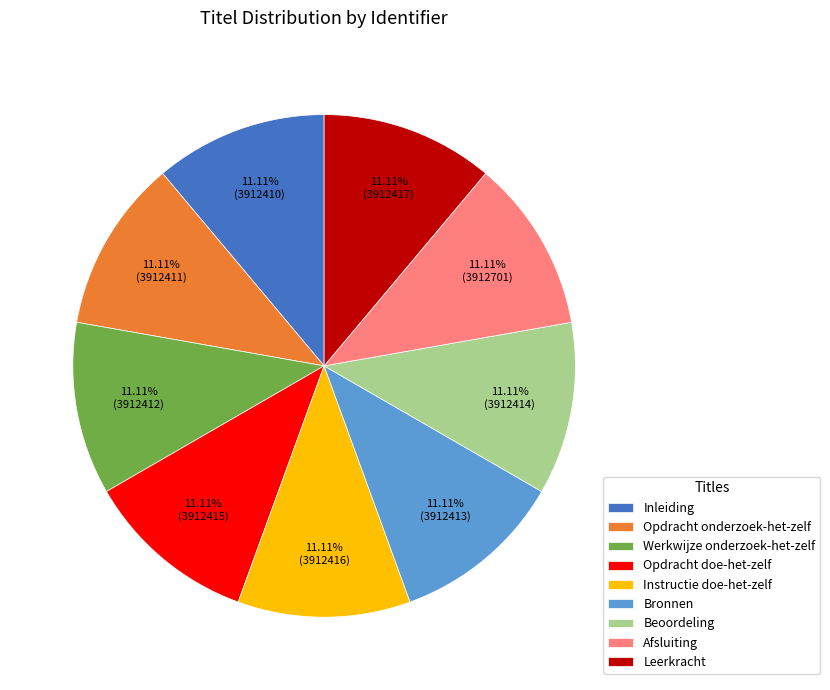

Does any single category account for the majority?

No